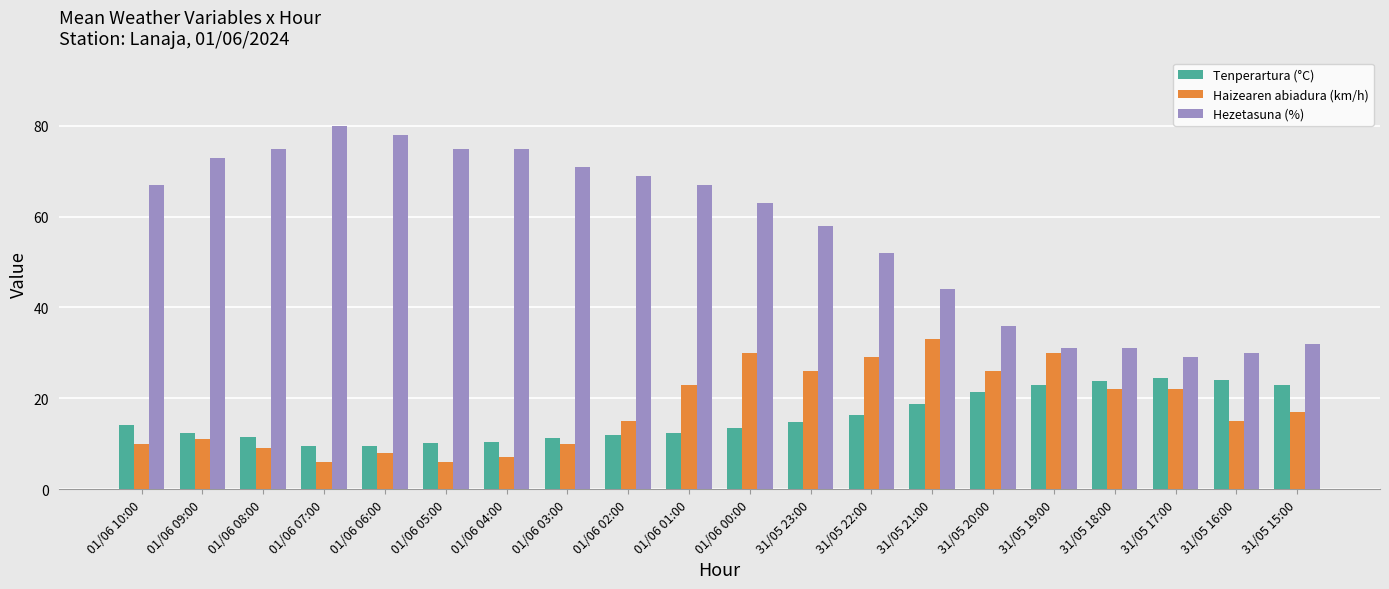

At how many categories does at least one series exceed 28?

20